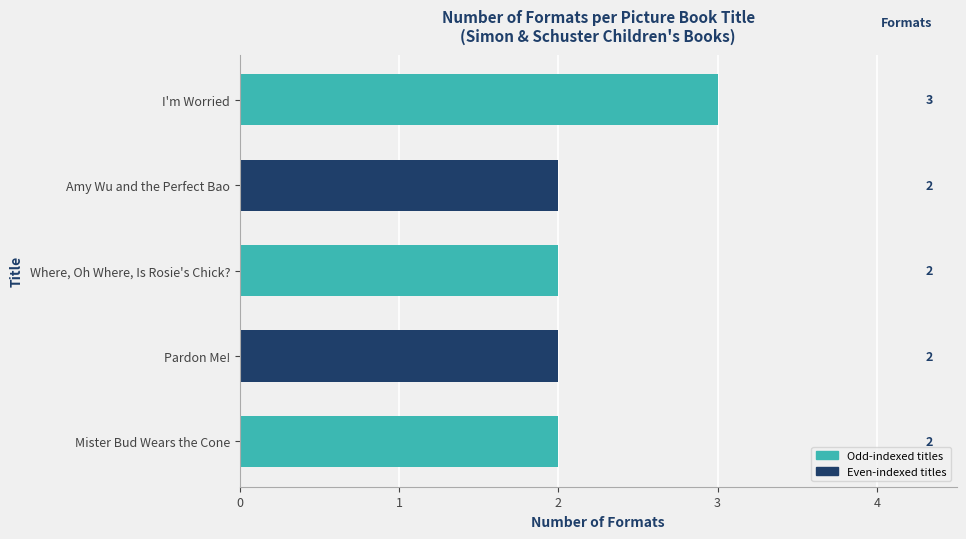

Is it true that the value at Amy Wu and the Perfect Bao is 2?

True